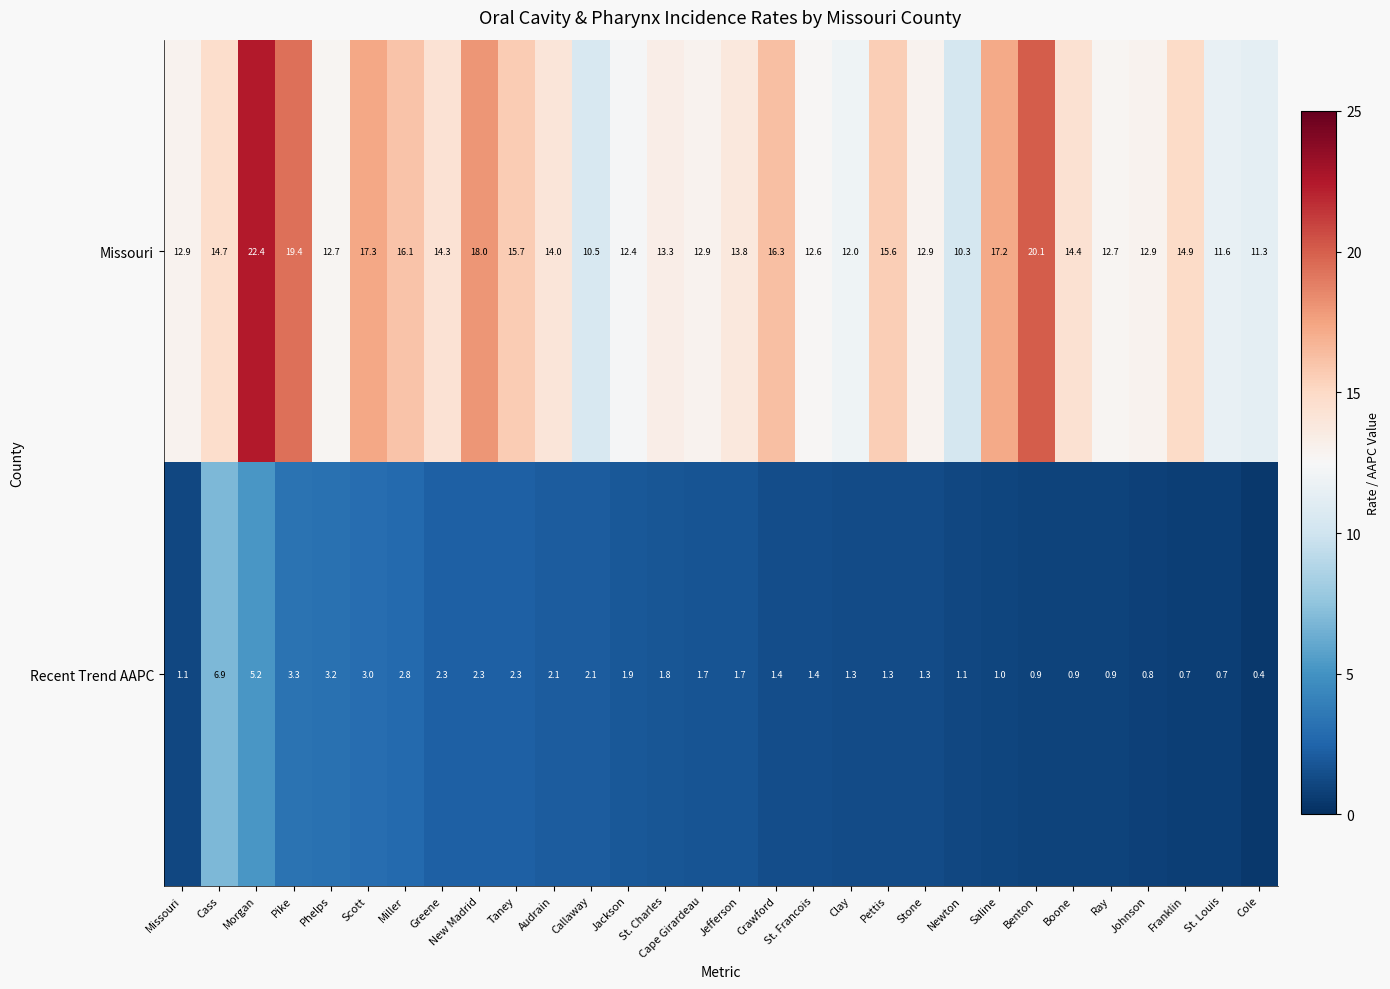

Rank the series at Greene from lowest to highest value.

Recent Trend AAPC, Missouri